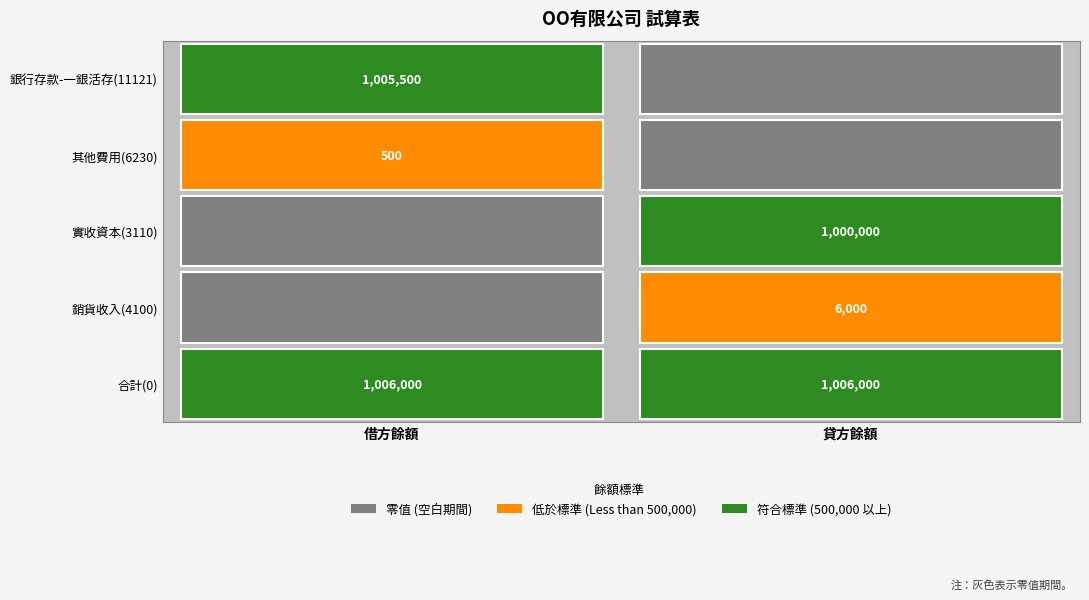

List the series in order of their peak value, highest first.

合計, 銀行存款-一銀活存, 實收資本, 銷貨收入, 其他費用